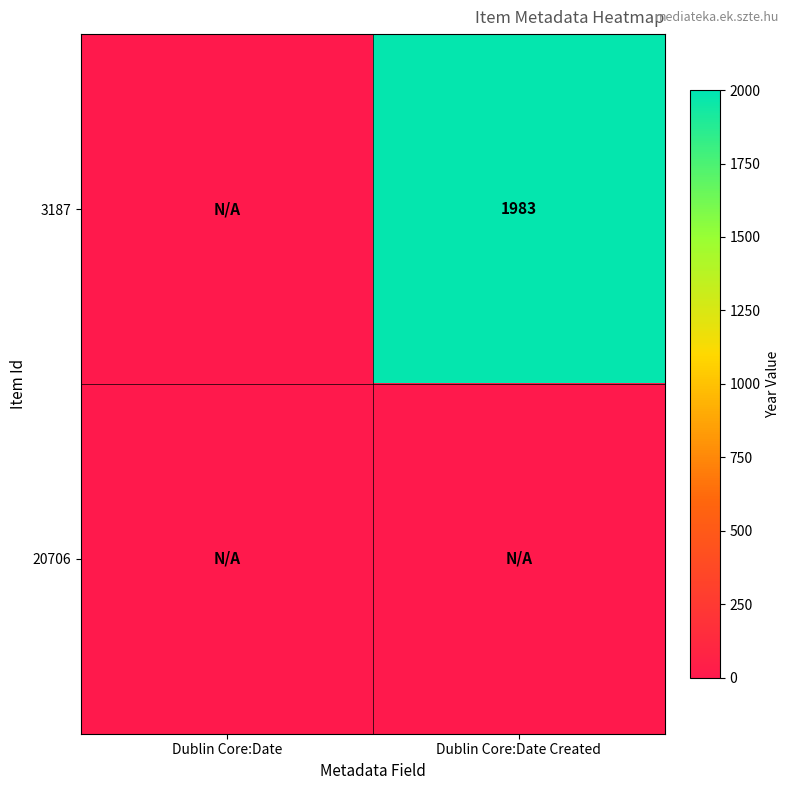

How many series are shown in this chart?

2